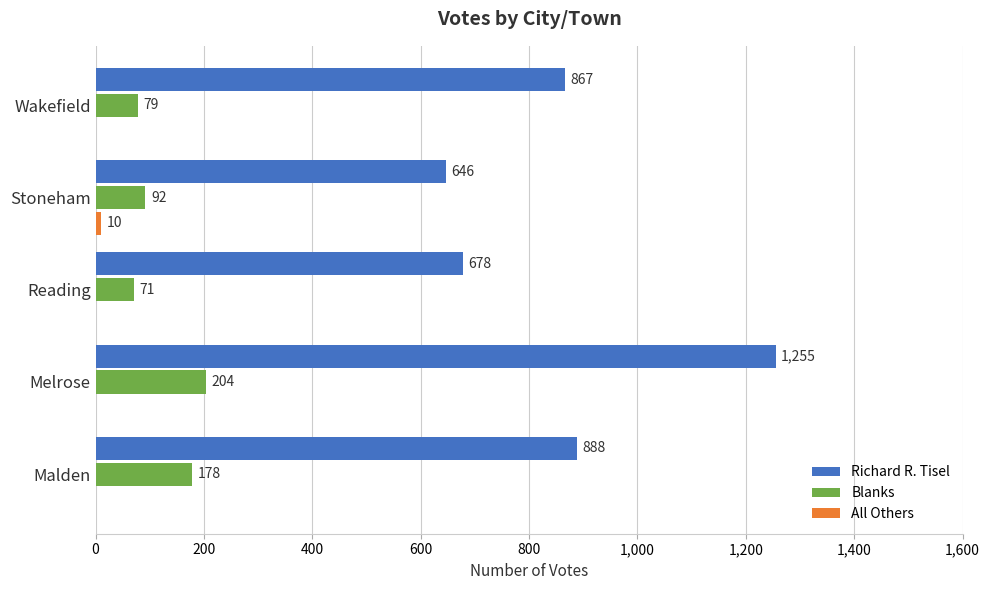

Which series has the largest total across all categories?

Richard R. Tisel